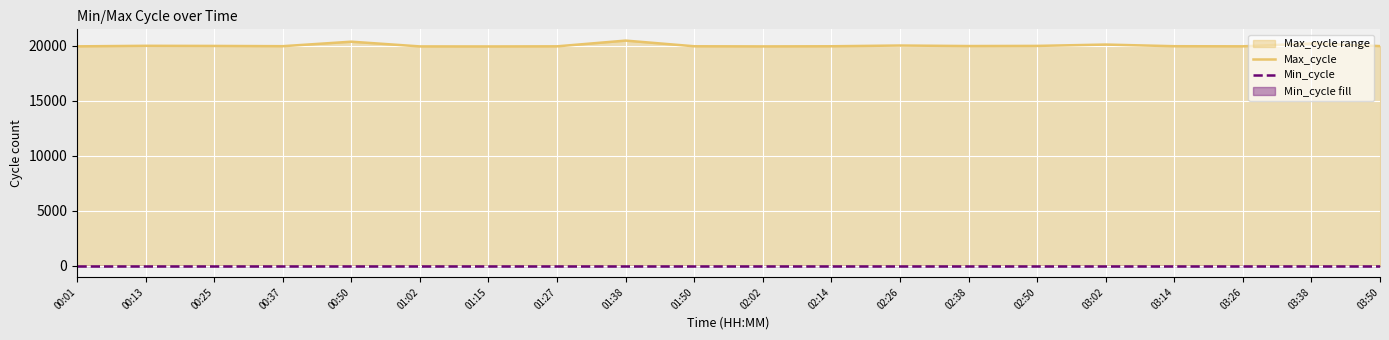

Which category has the highest value across all series?

01:38